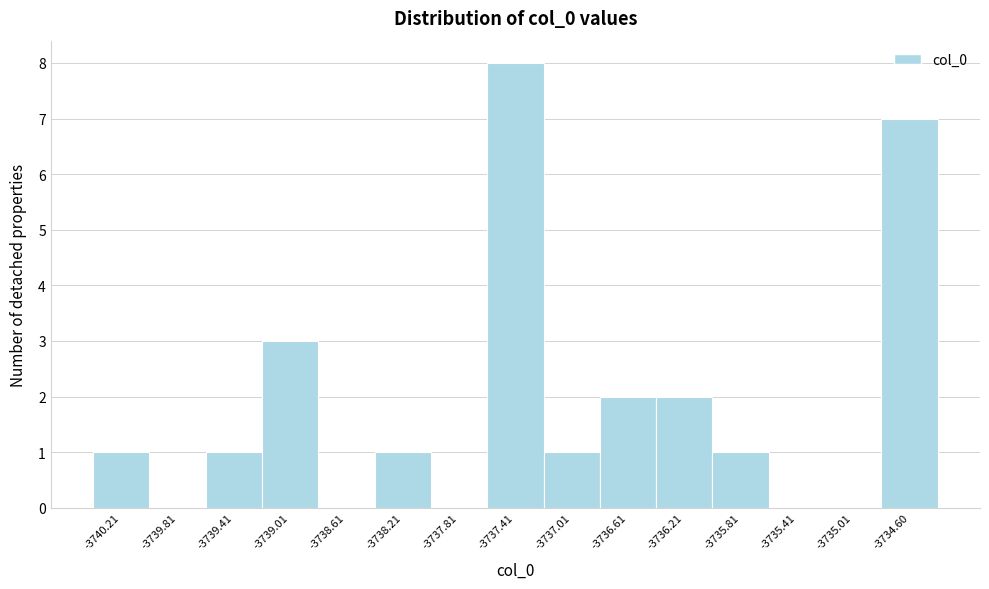

Reading left to right, list all the values displayed in this chart.

-3740.21=1	-3739.81=0	-3739.41=1	-3739.01=3	-3738.61=0	-3738.21=1	-3737.81=0	-3737.41=8	-3737.01=1	-3736.61=2	-3736.21=2	-3735.81=1	-3735.41=0	-3735.01=0	-3734.60=7